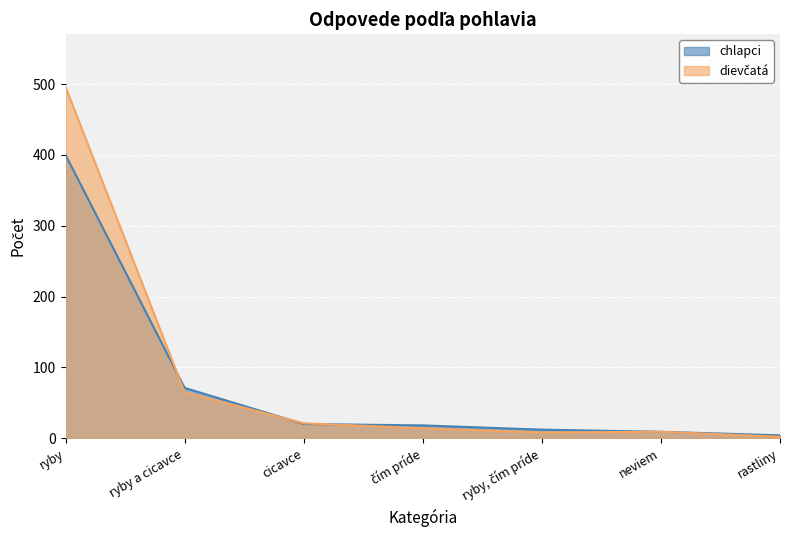

The value of chlapci at ryby is 212. True or false?

False